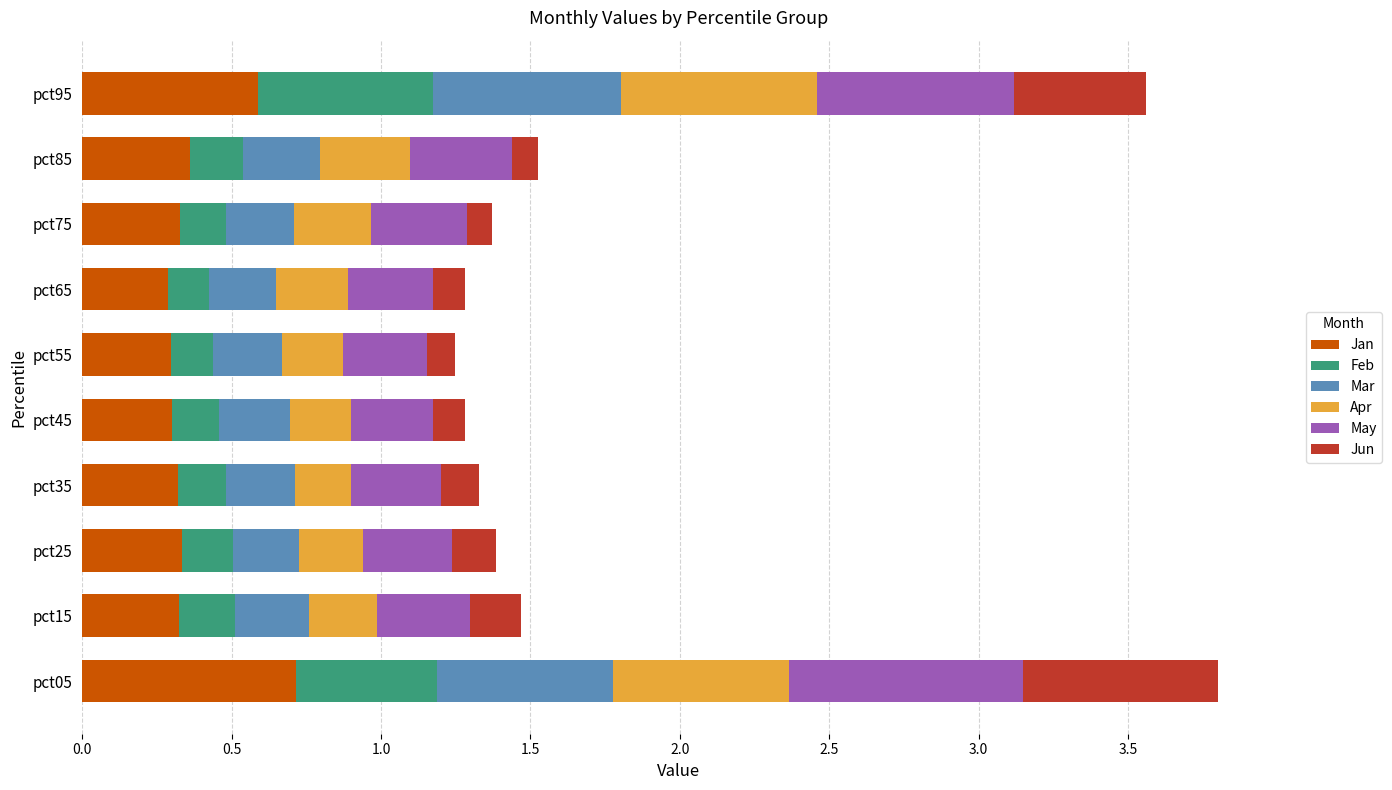

What is the sum of all Jan values?

3.9